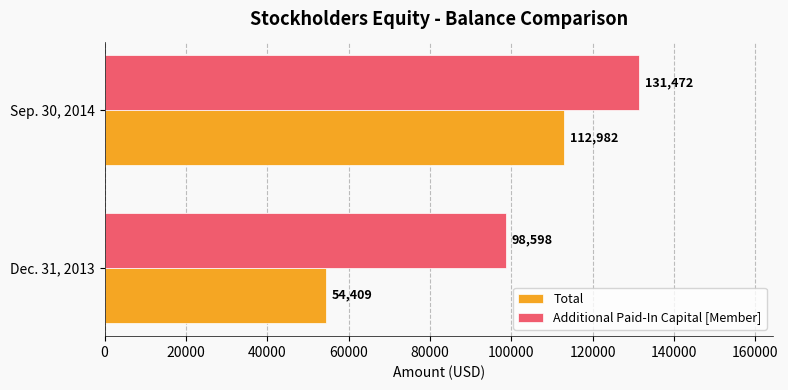

The value of Total at Sep. 30, 2014 is 65749. True or false?

False